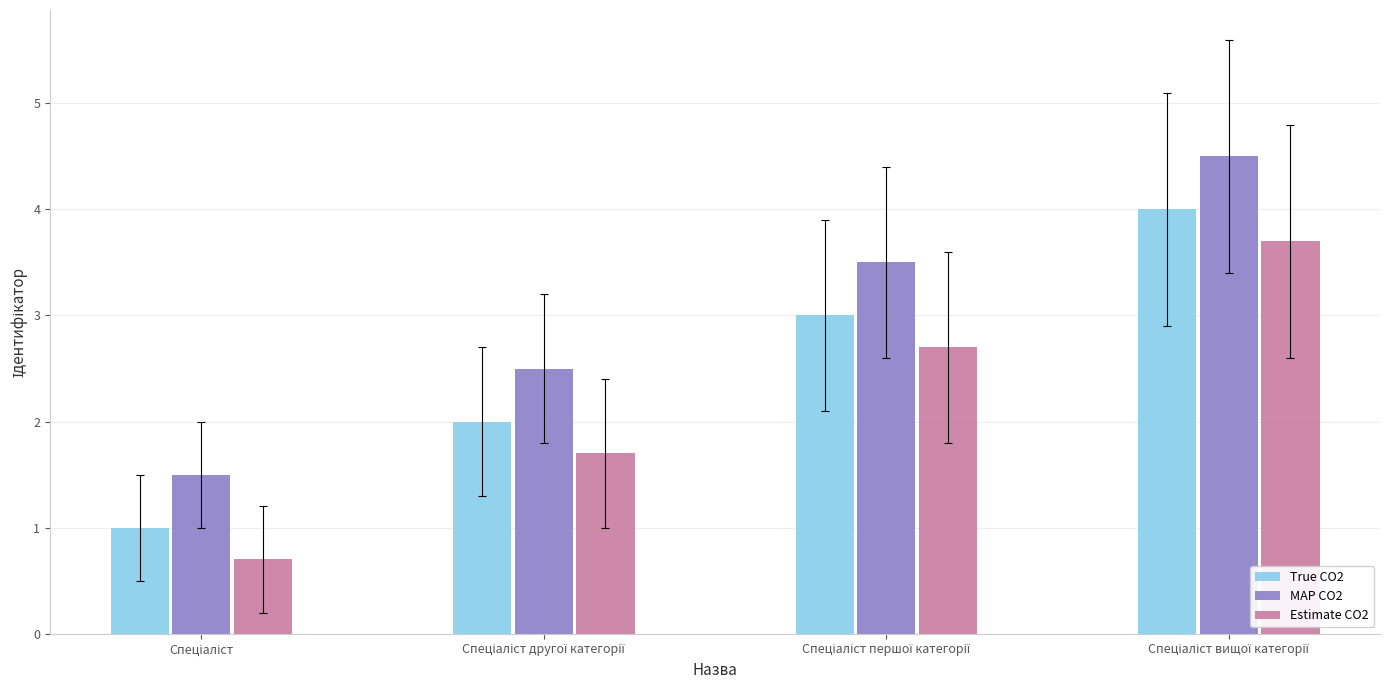

What is the difference between the second highest and minimum values in the True CO2 series?

2.0